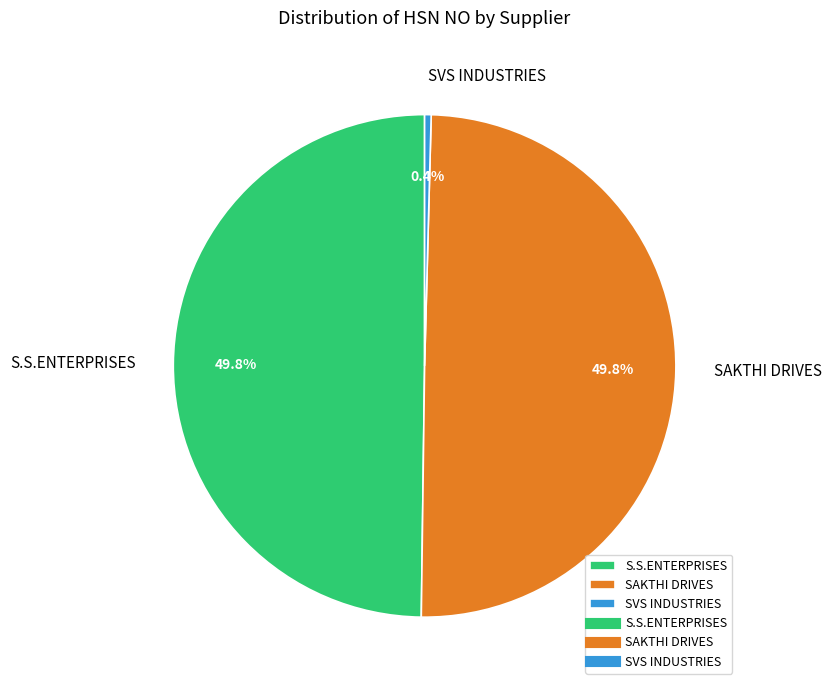

Count the number of slices in the pie.

3